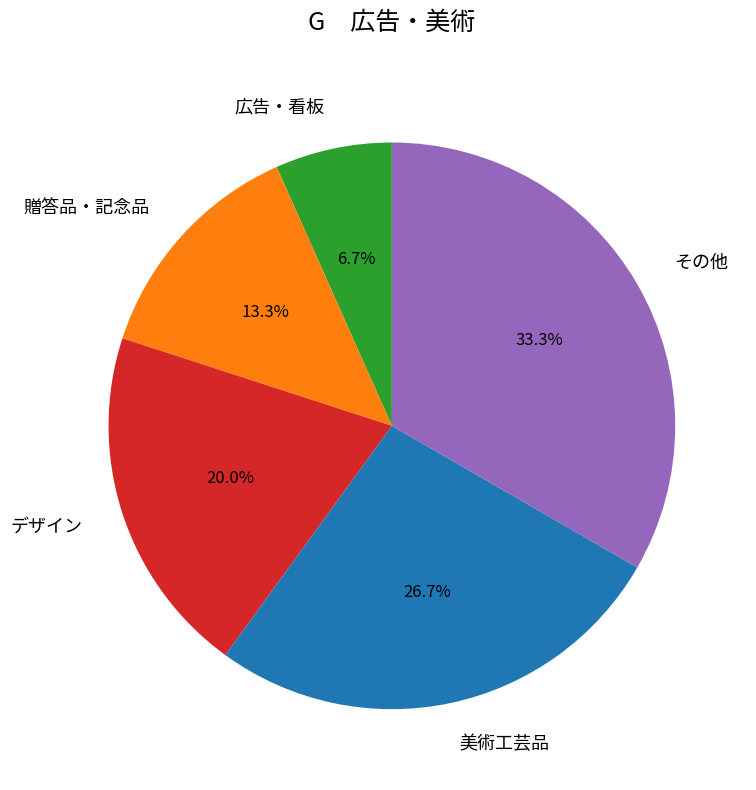

Does any single category account for the majority?

No